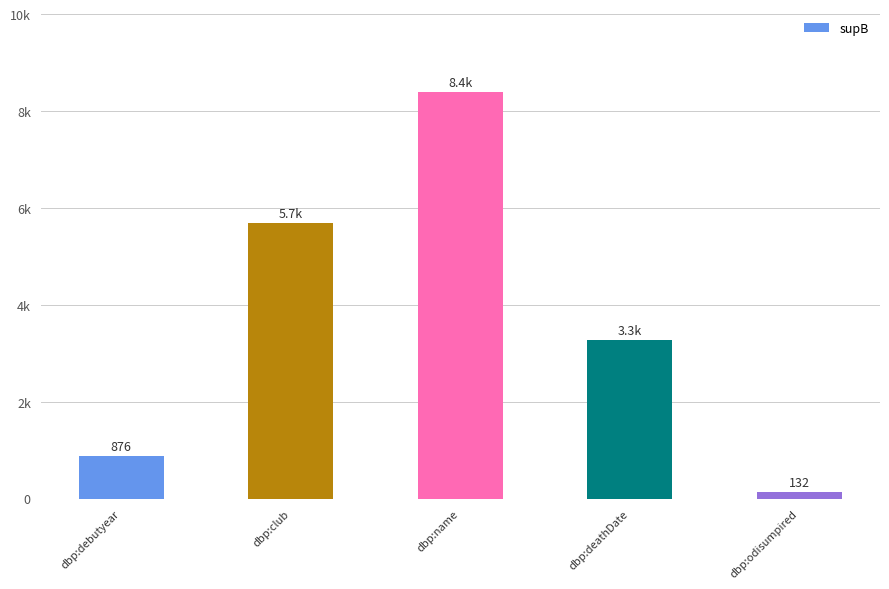

Where is the data nearest to the value 4262?

dbp:deathDate